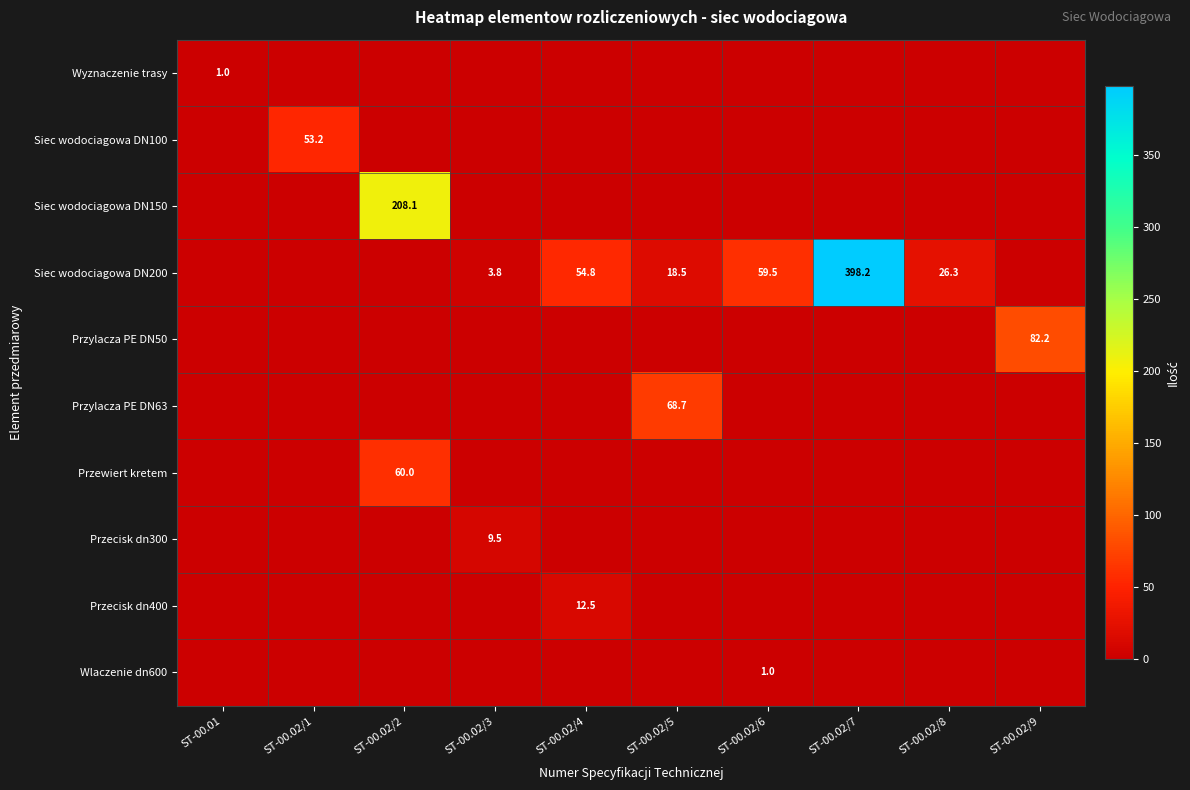

The value of Przewiert kretem at ST-00.02/2 is 17.8. True or false?

False